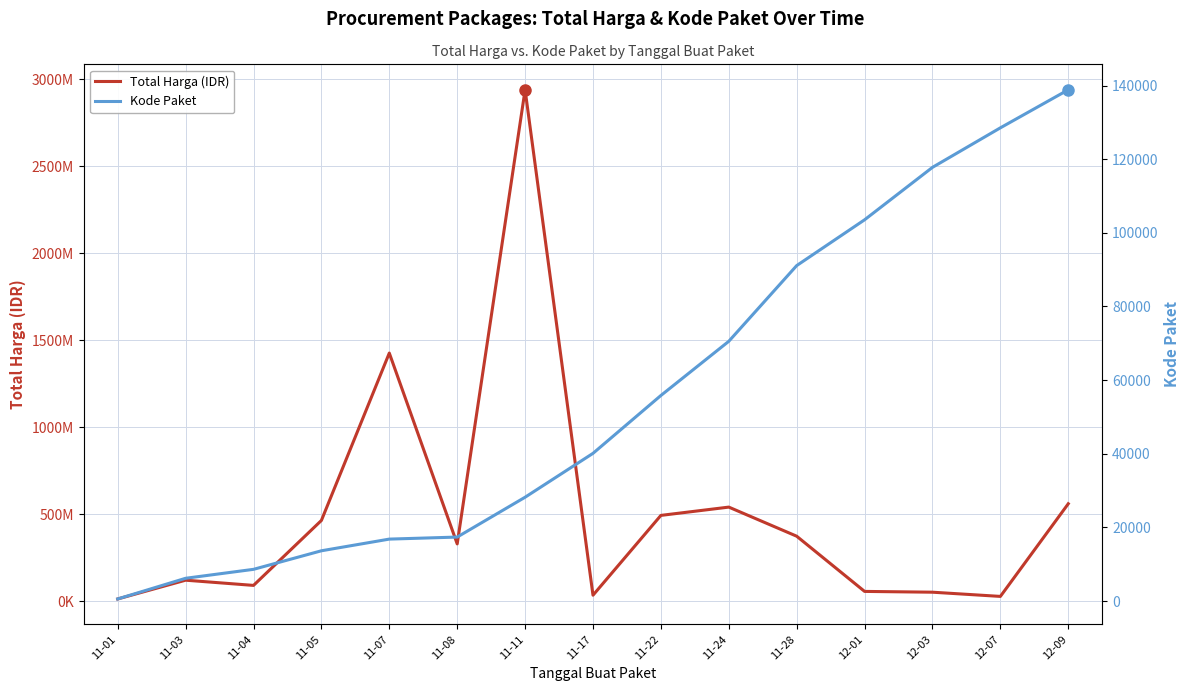

How many categories are shown in the chart?

15